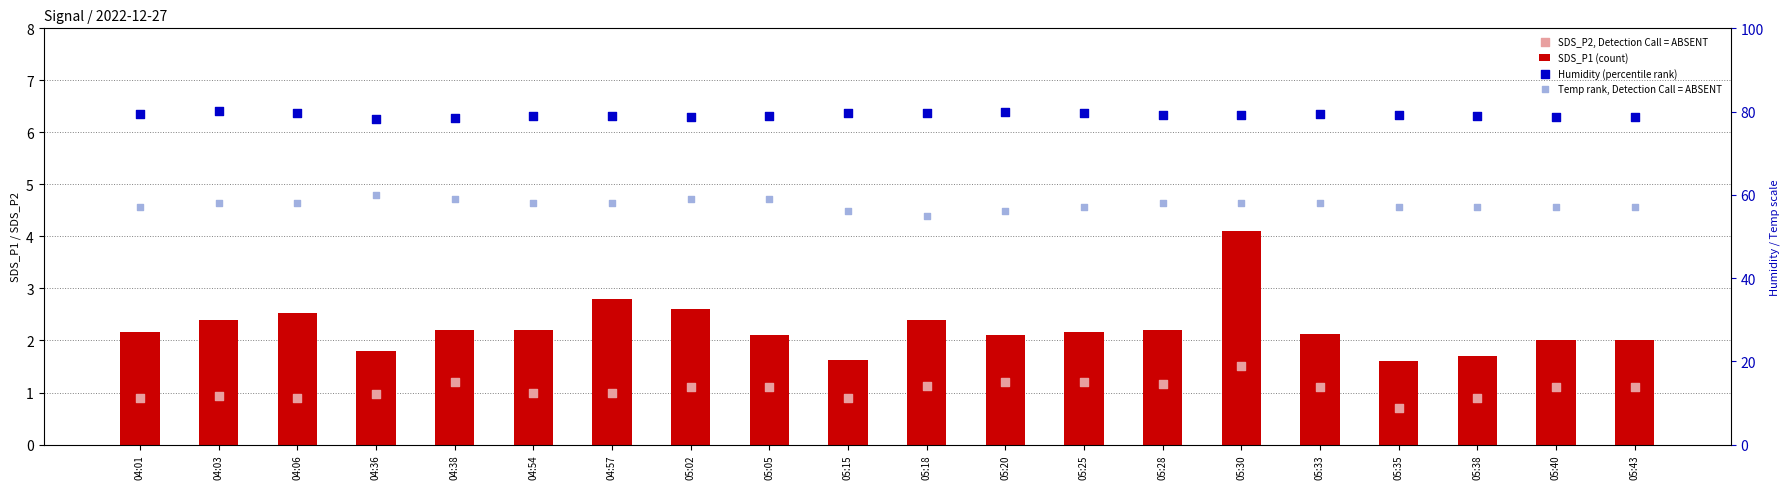

Which series contains the highest Y value?

Humidity (percentile rank)